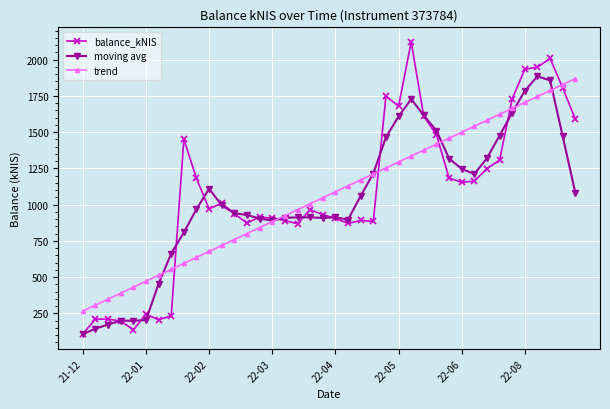

How many times do moving avg and trend cross each other?

6